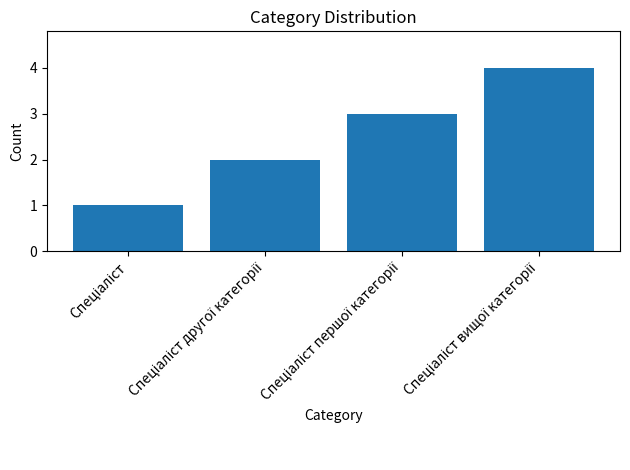

What is the difference between the maximum and minimum values?

3